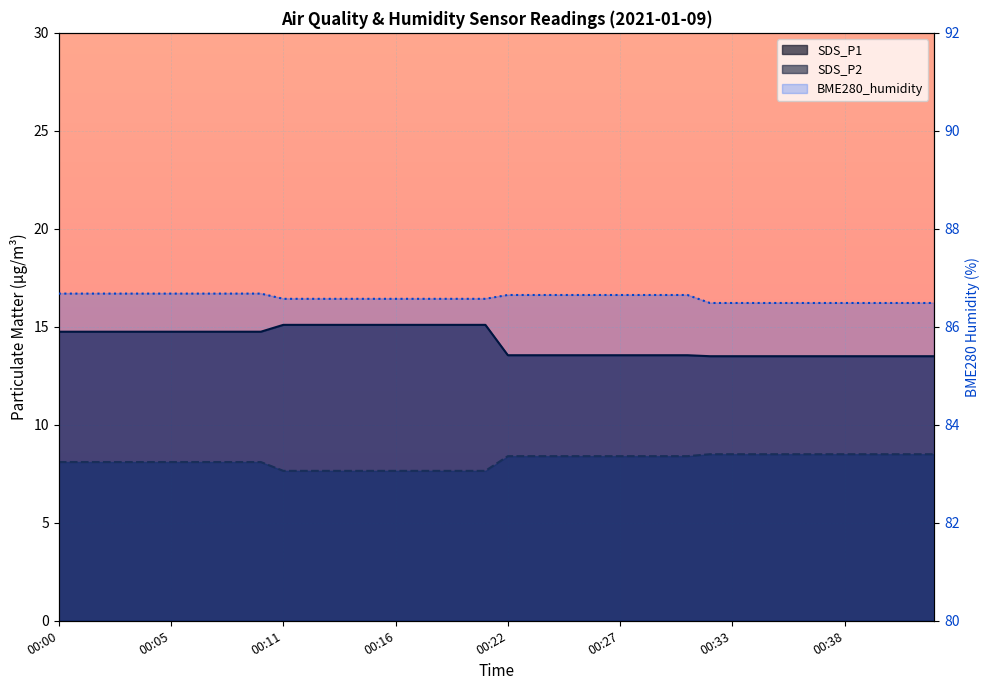

How many data points in SDS_P1 are less than 14?

20